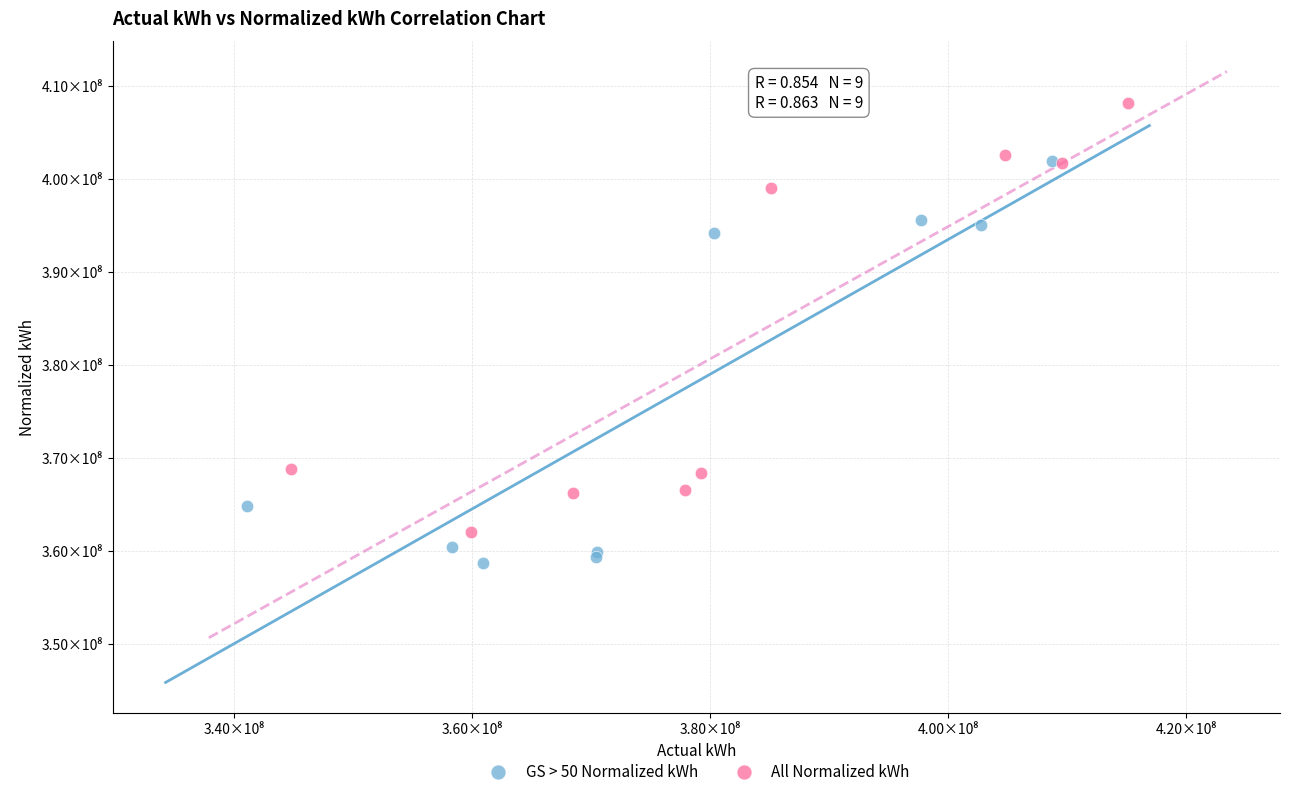

What are all the series names shown in the legend?

GS > 50 Normalized kWh, All Normalized kWh